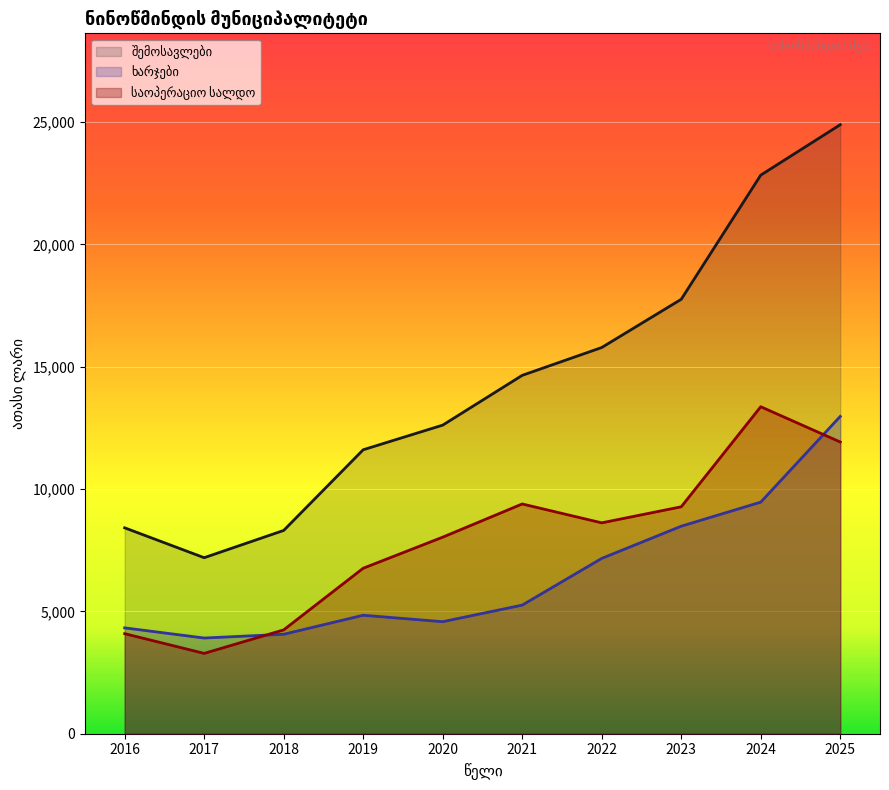

Which series changed the most between 2022 and 2024?

შემოსავლები